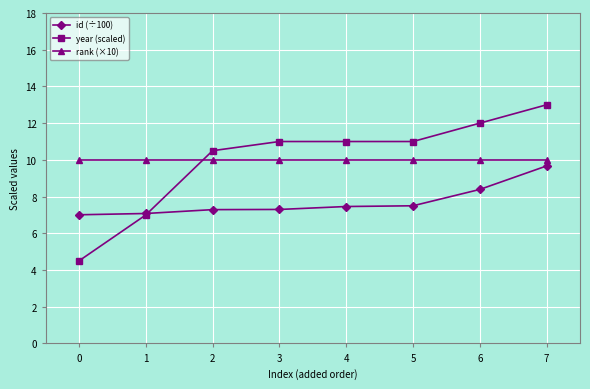

Which series changed the most between 1 and 5?

year (scaled)